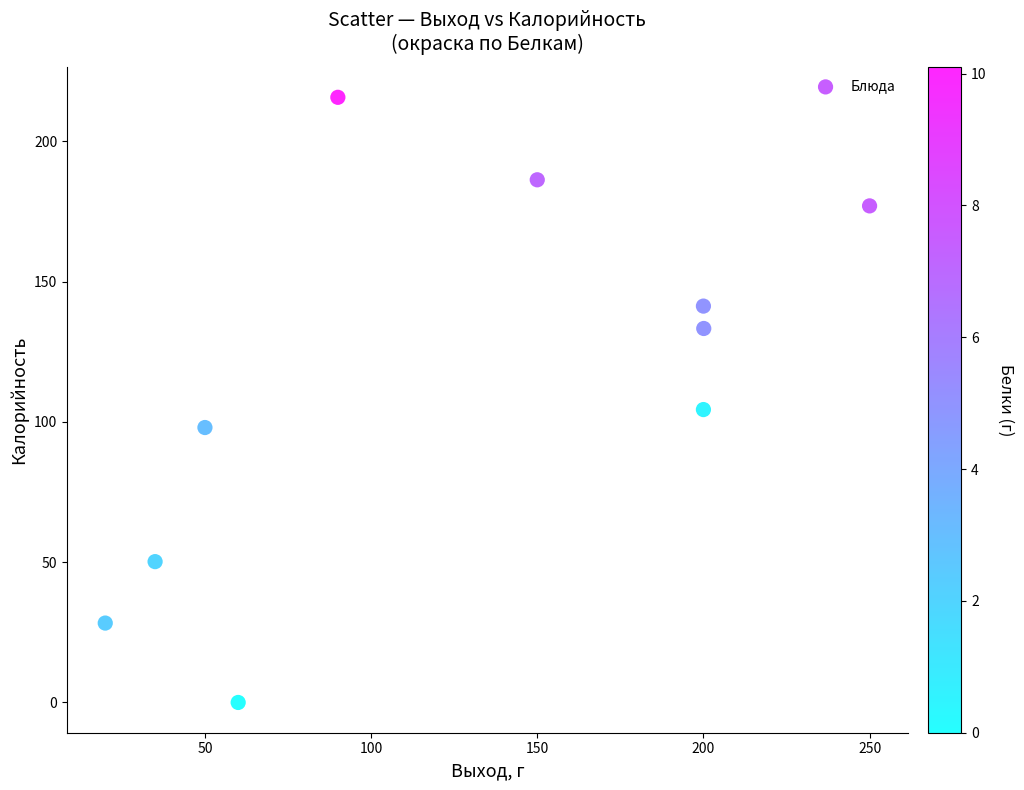

What Y value in the scatter plot is closest to 107?

104.4